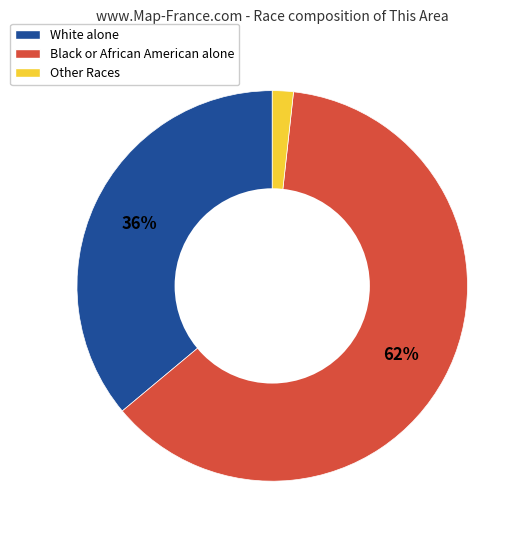

What is the majority slice?

Black or African American alone